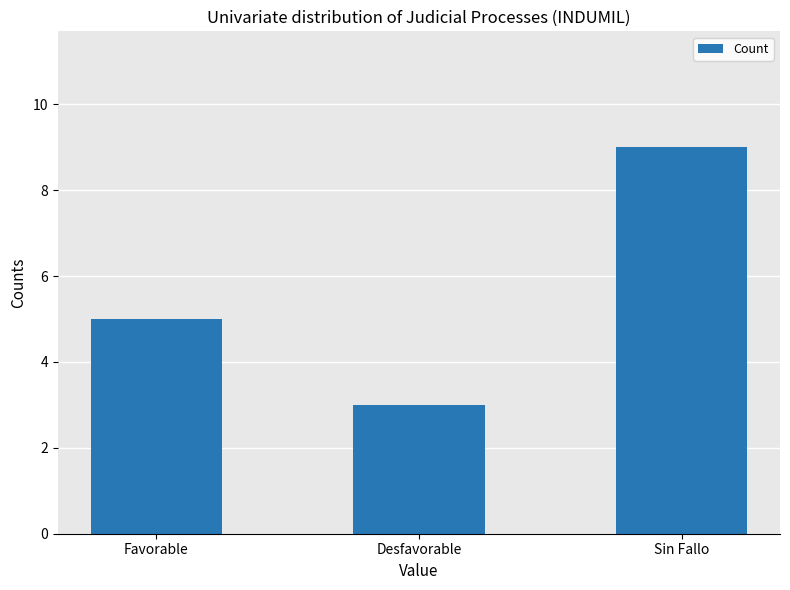

At which label is the value closest to 6?

Favorable